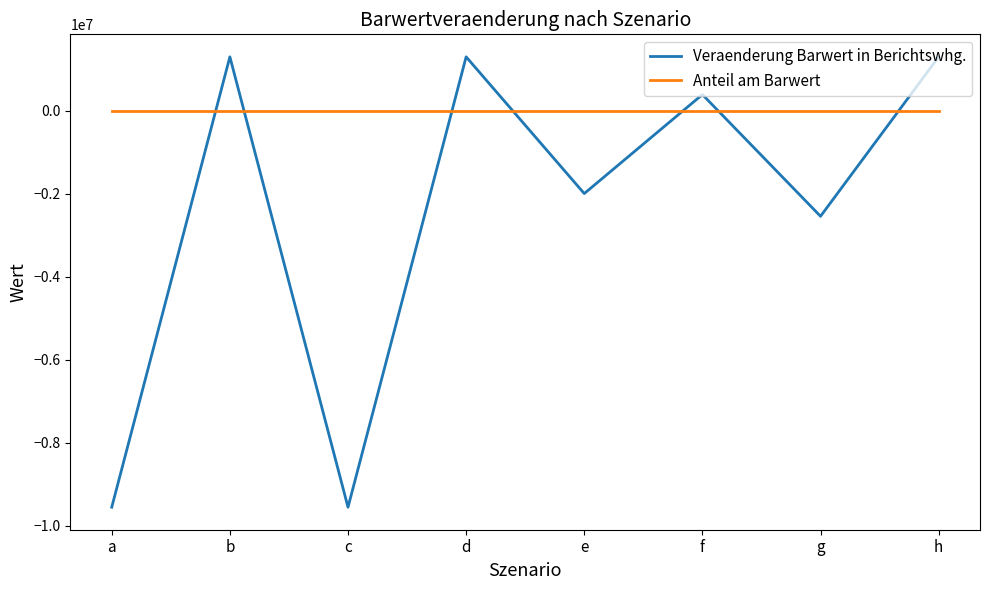

What is the approximate value of Veraenderung Barwert in Berichtswhg. at h?

1299903.5